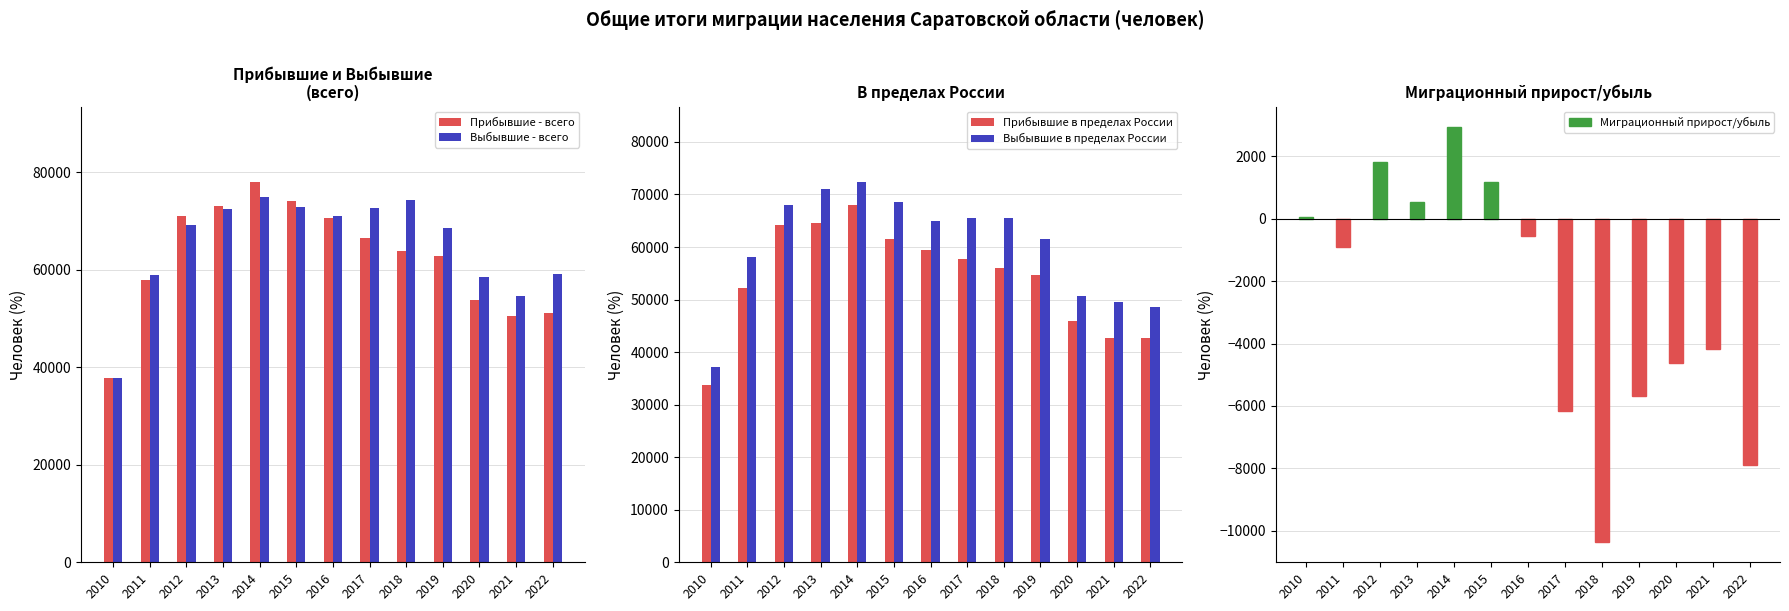

What value does the Выбывшие - всего series have at 2012?

69142